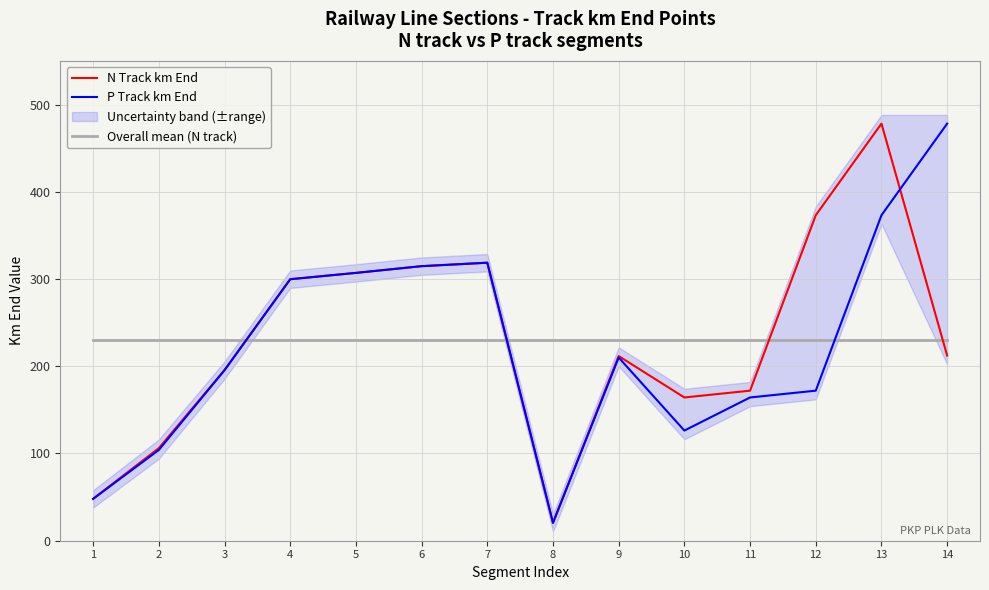

Where do P Track km End and Overall mean (N track) first cross each other?

3 and 4